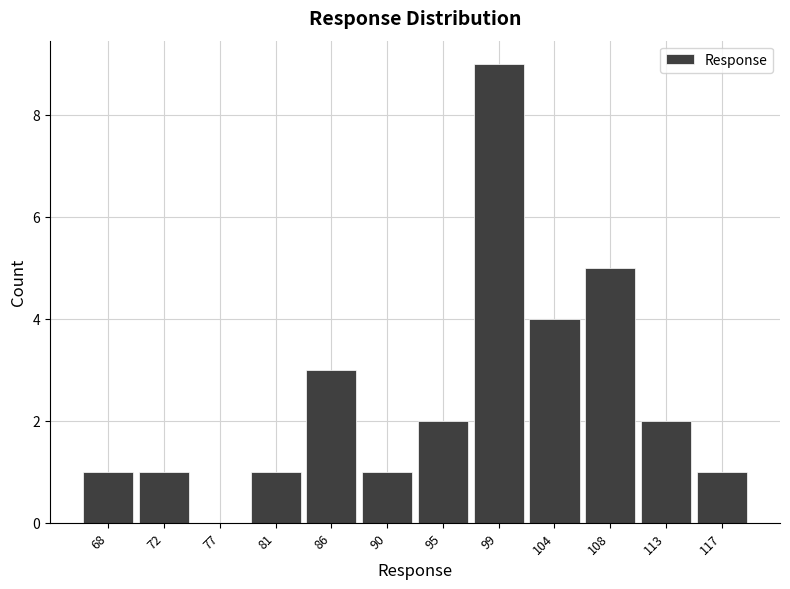

What is the height of the bar covering 101.5 to 106.0 on the x-axis? Neither the bar edges nor the heights are printed on the chart, so give them approximately, as read against the axes.

4